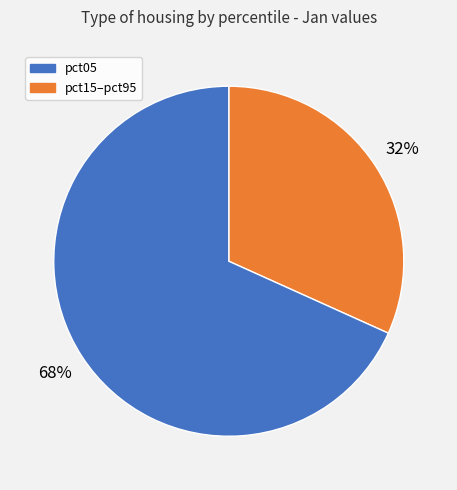

Count the number of slices in the pie.

2